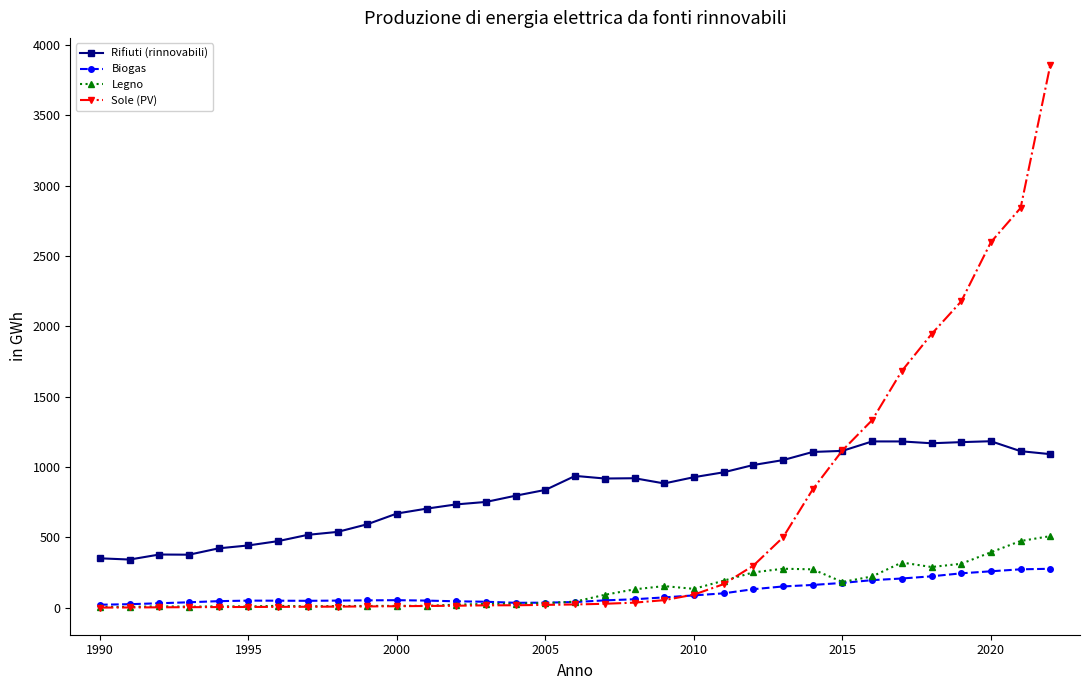

What is the value of the Legno point at the 31st from the left?

394.5